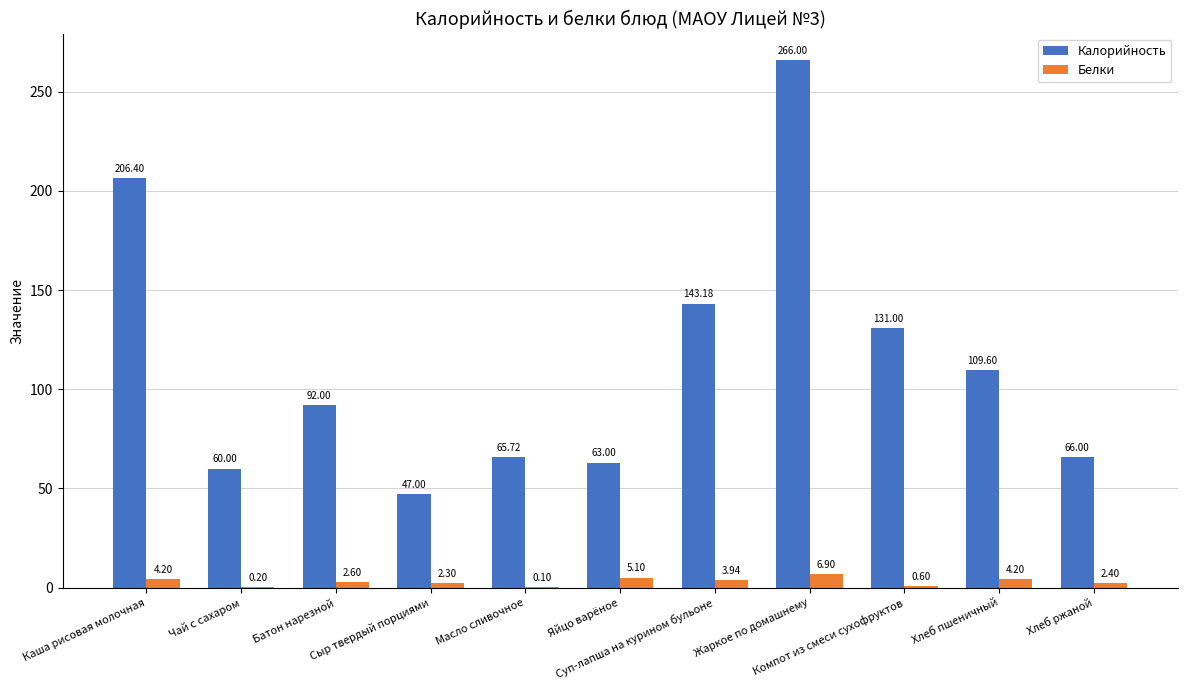

What is the sum of all Белки values?

32.5